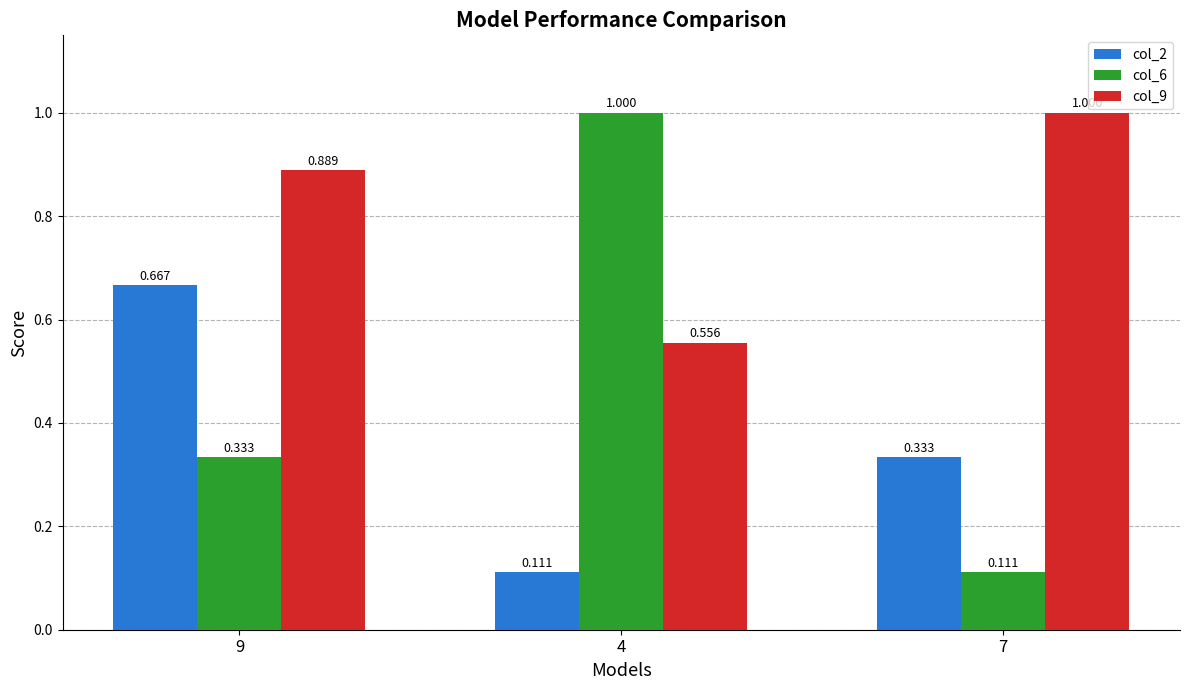

Is the value of col_2 at 9 greater than the value of col_9 at 7?

No